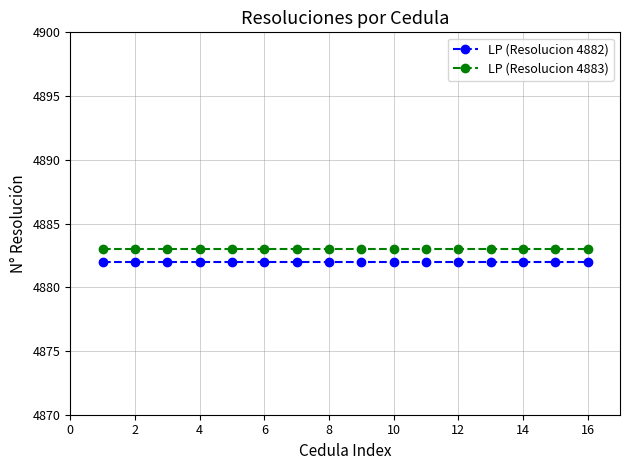

True or false: LP (Resolucion 4883) and LP (Resolucion 4882) cross at least once.

False